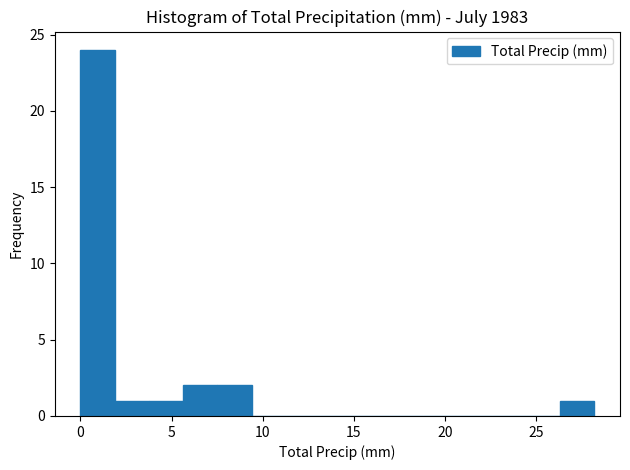

Read against the x-axis, roughly where is the centre of the tallest bar?

1.0